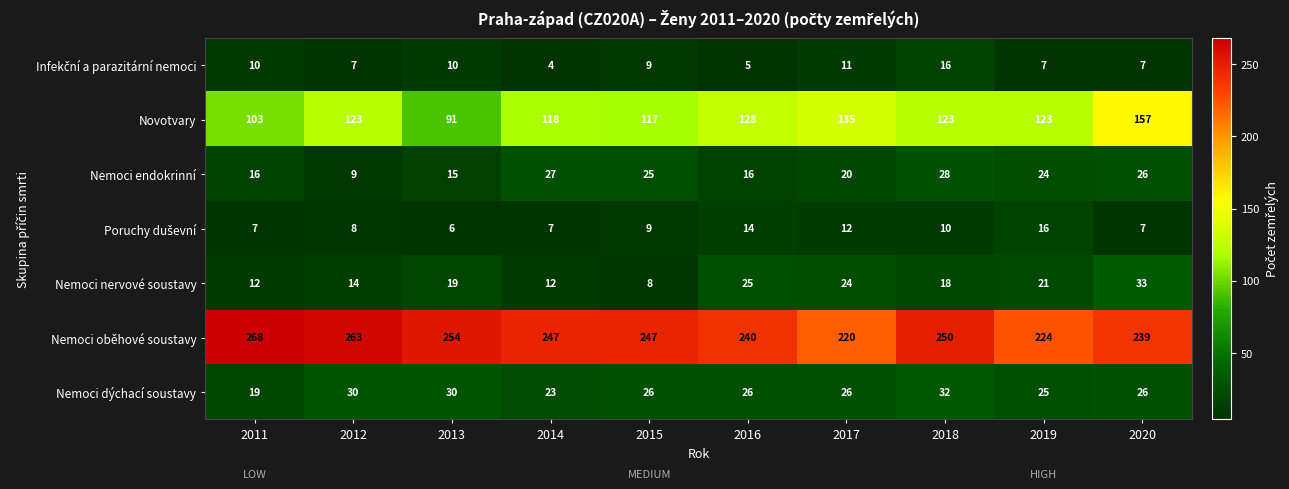

What is the approximate value of Nemoci oběhové soustavy at 2019, to the nearest 10?

220